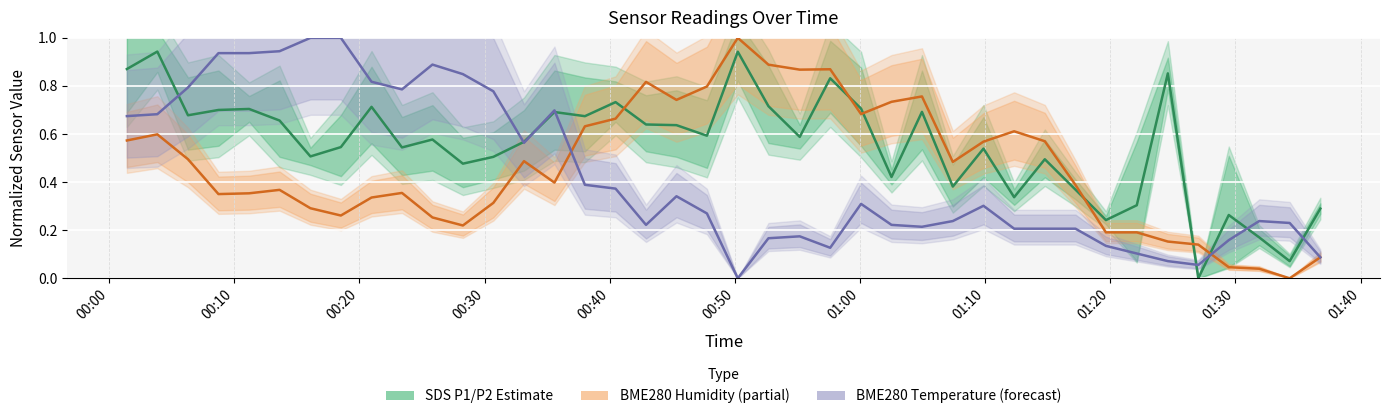

How many intersections are there between SDS P1/P2 Estimate and BME280 Temperature (forecast)?

8